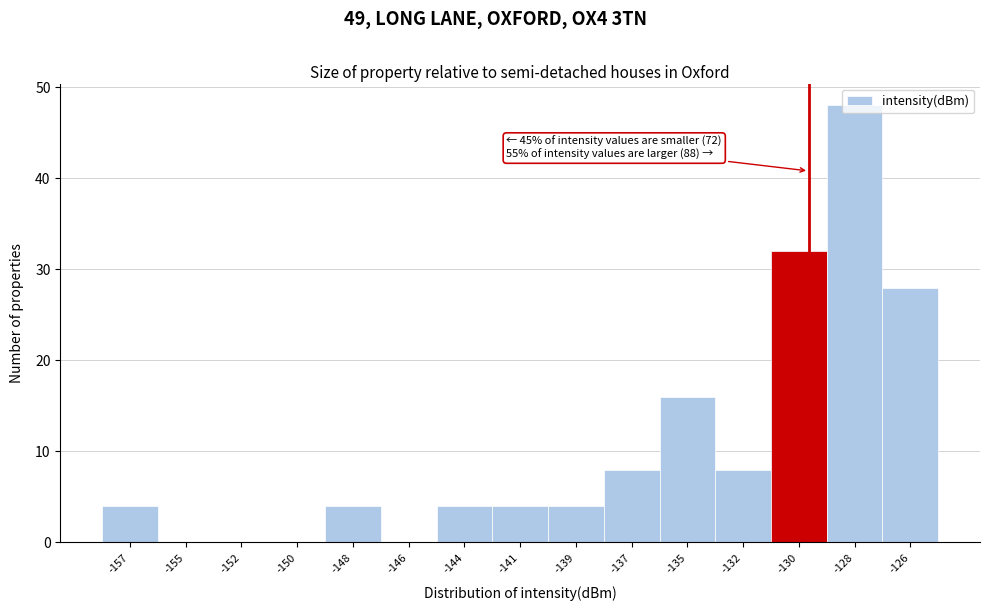

What is the maximum value shown in the chart?

48